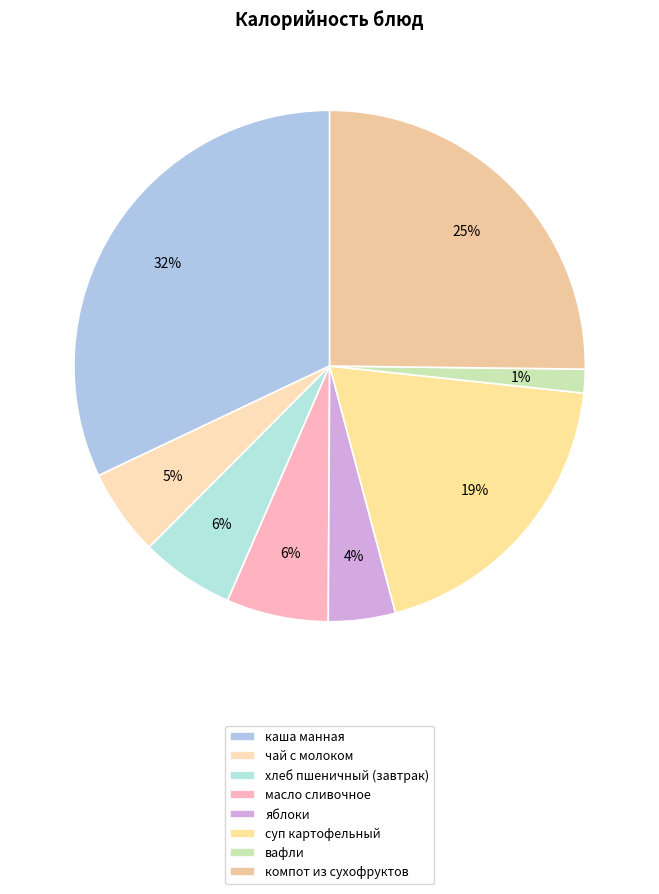

Count the number of slices in the pie.

8